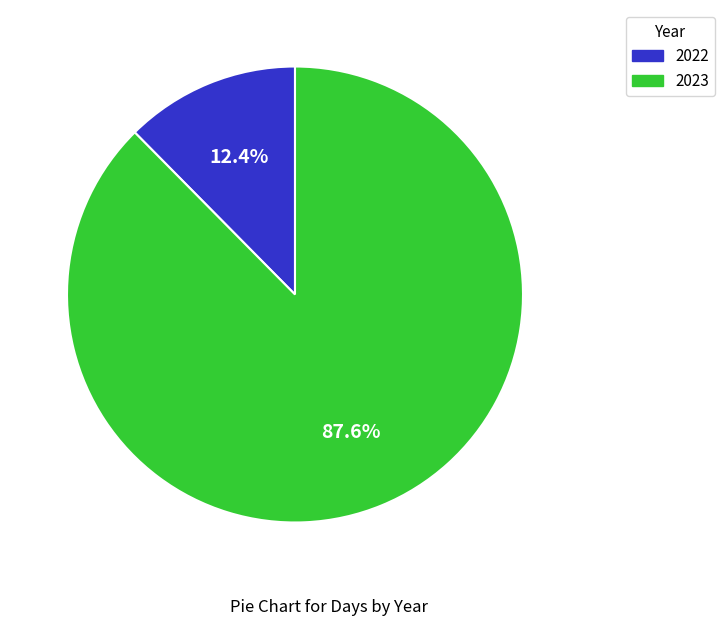

To the nearest percent, what percentage of the pie is 2023?

88%